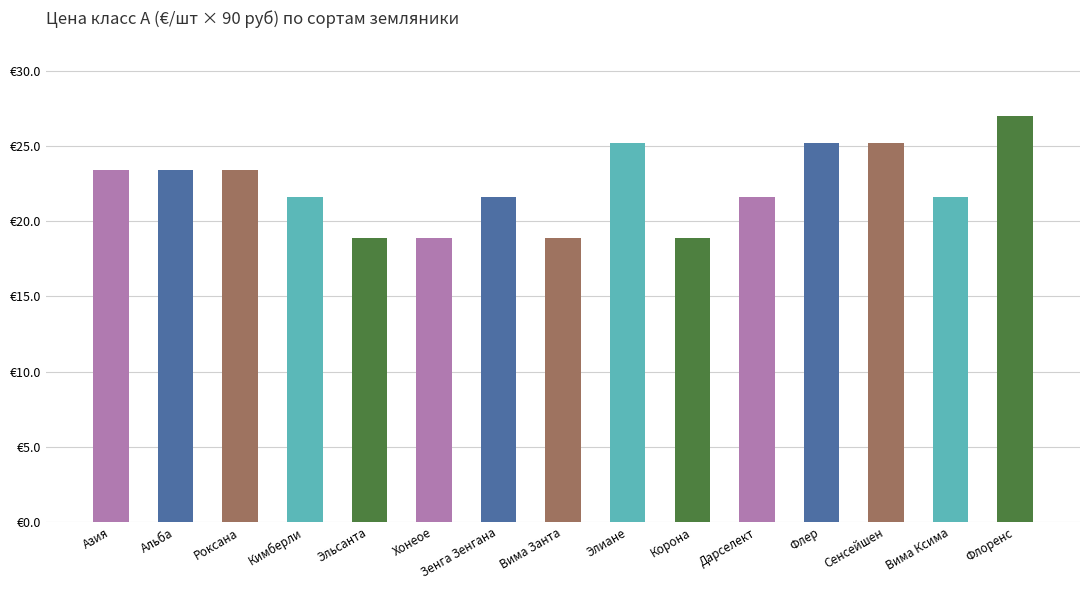

How many bars are there in total?

15